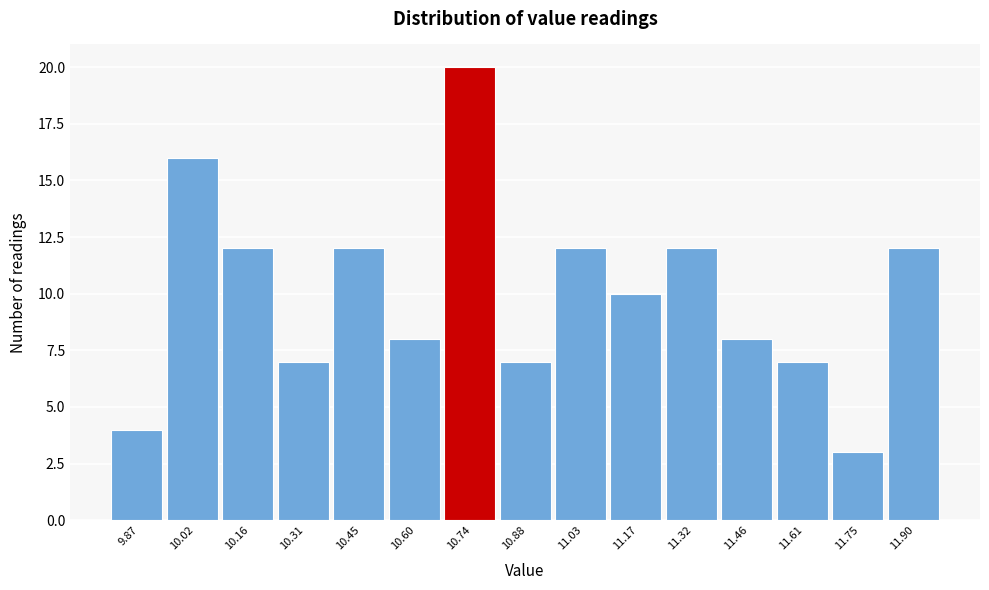

Which range on the x-axis has the tallest bar?

10.66 to 10.82